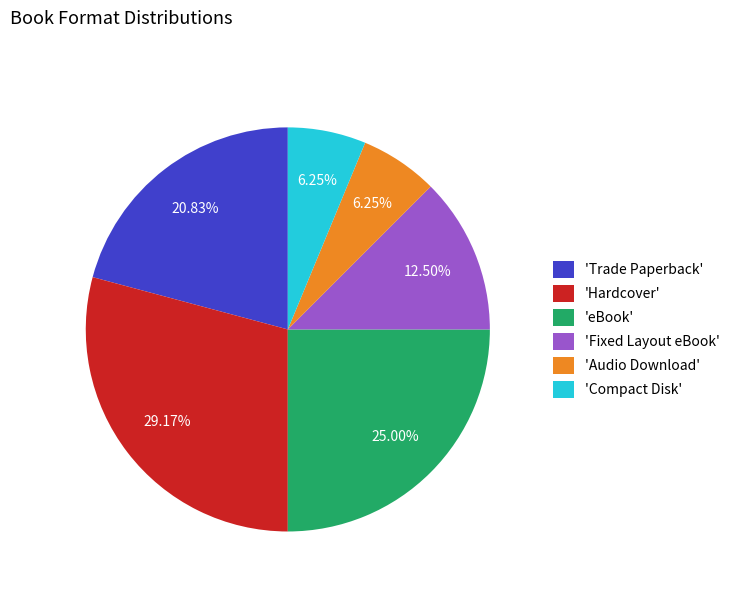

Between 'Fixed Layout eBook' and 'eBook', which is larger?

'eBook'